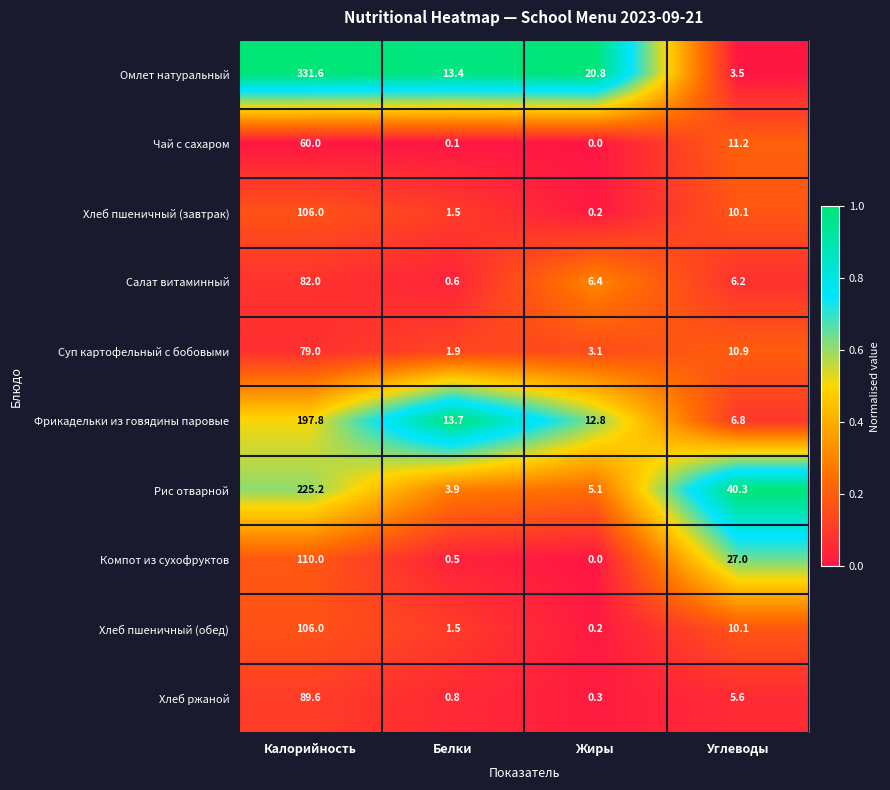

What is the total value across all series at Жиры?

48.9